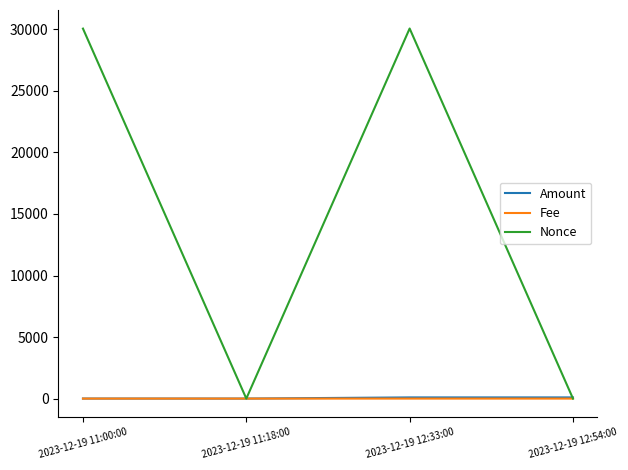

At which label is Nonce closest to 15034?

2023-12-19 11:00:00